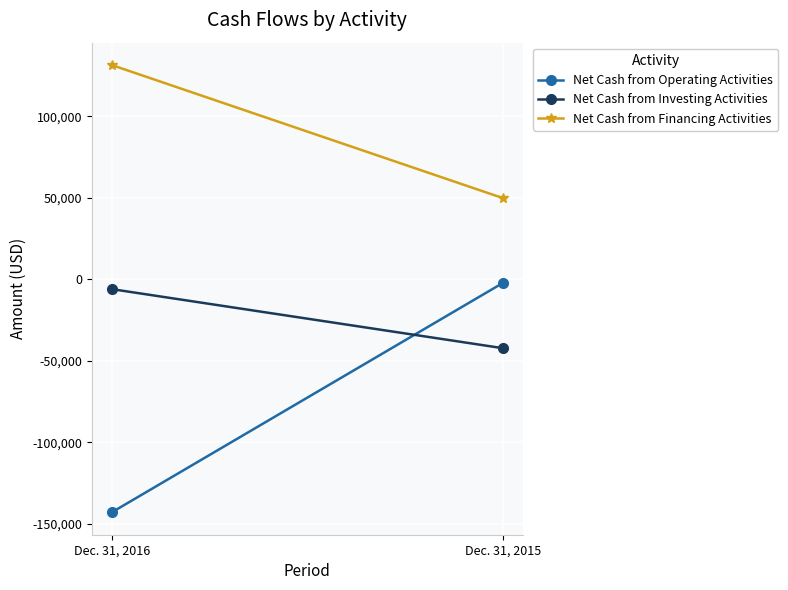

Is this an area chart (filled region under the line)?

No